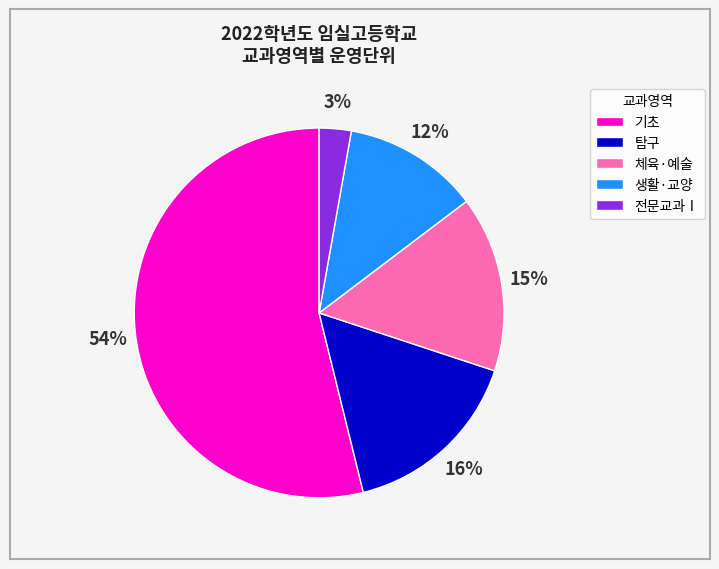

Approximately how many times larger is the value at 탐구 compared to 기초?

0.3